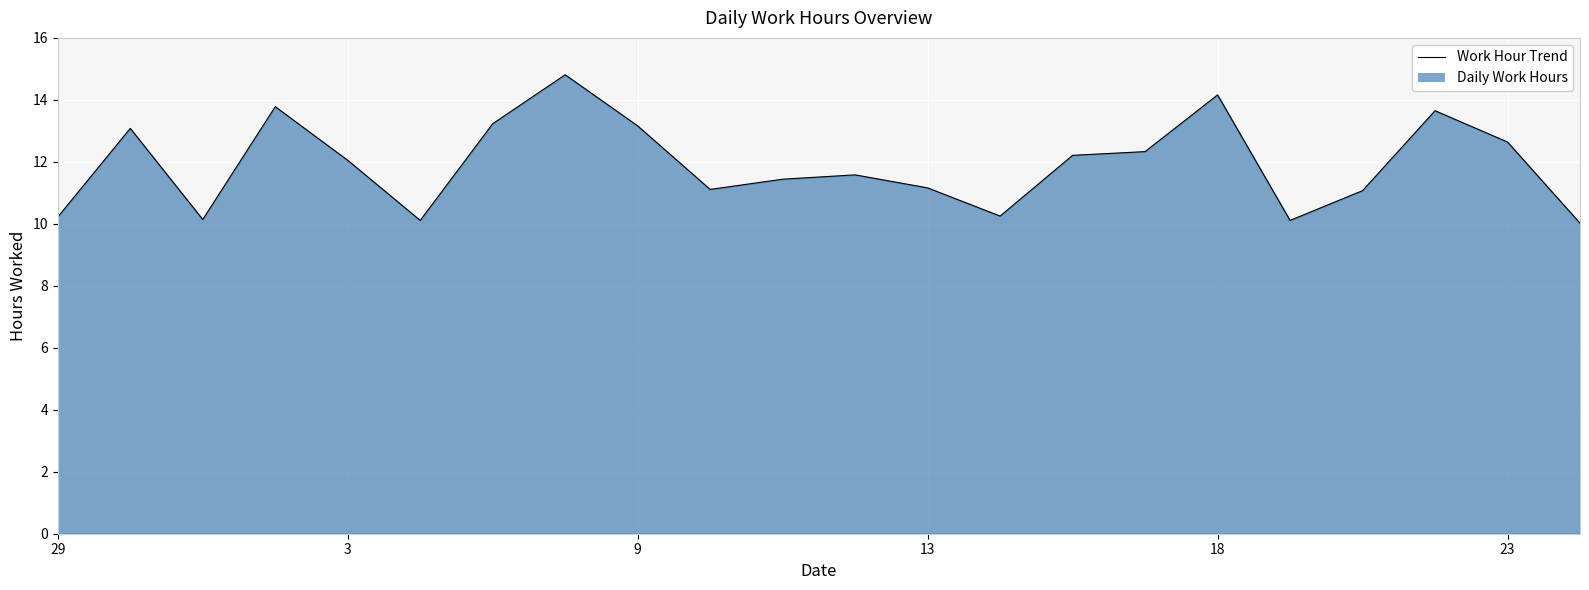

Where is the data nearest to the value 12?

3